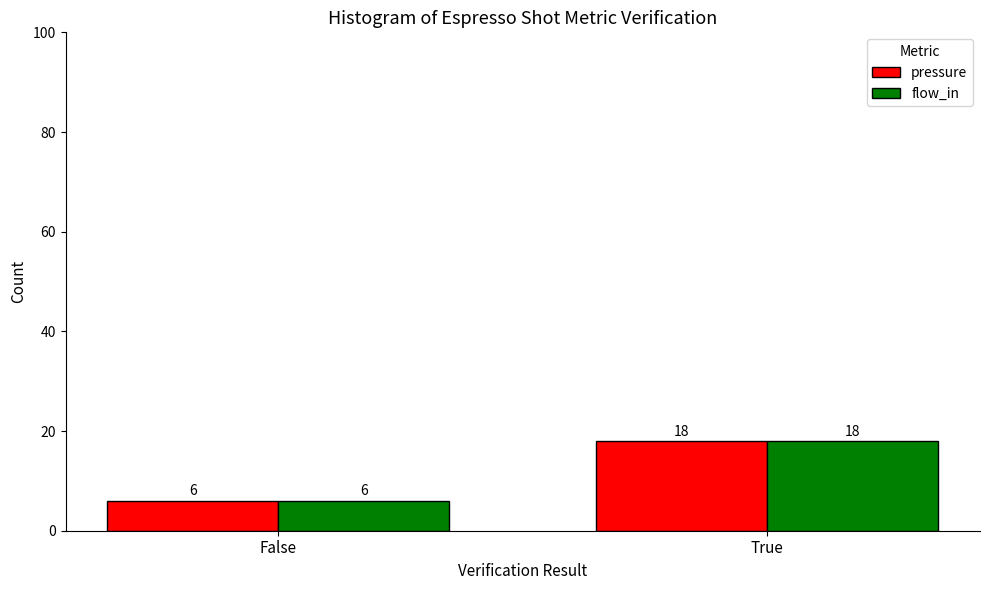

Reading left to right, list all the values displayed in this chart.

pressure: 6	18
flow_in: 6	18